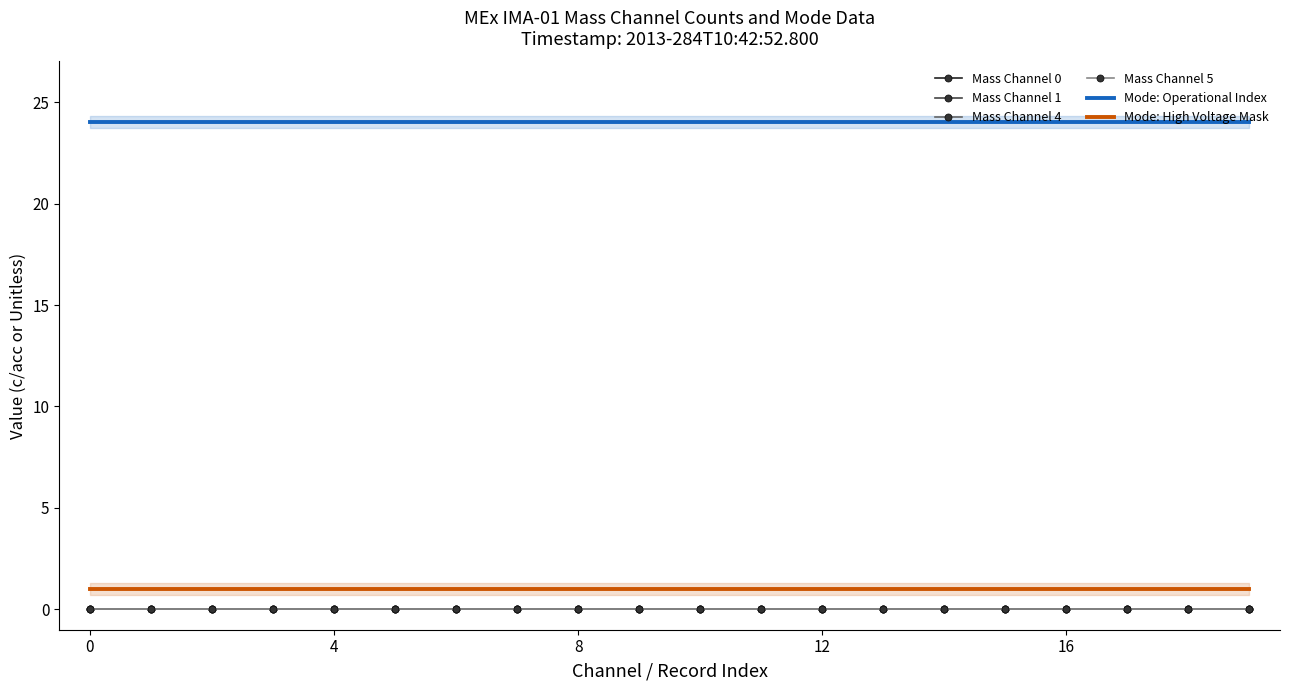

True or false: Mass Channel 4 and Mode: High Voltage Mask intersect in this chart.

False